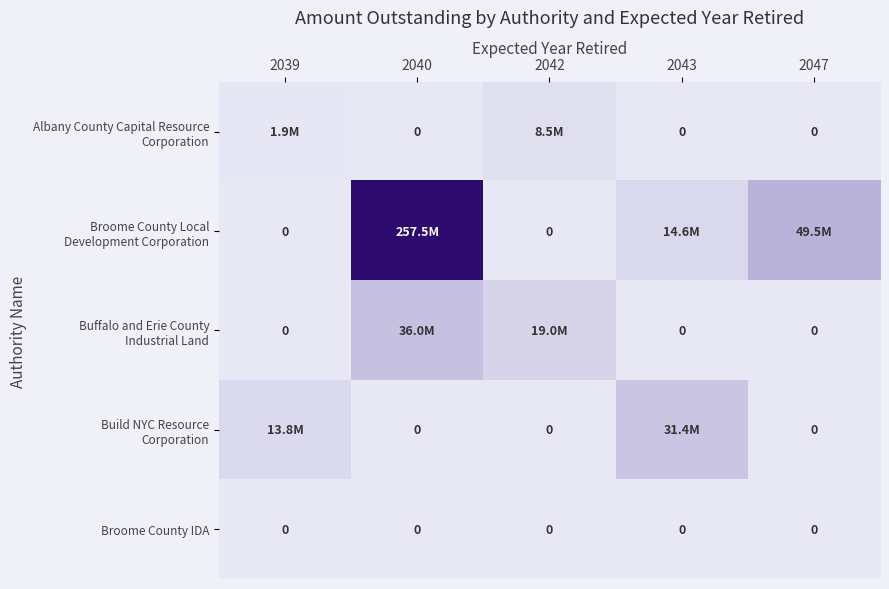

At how many categories does at least one series exceed 235820735?

1